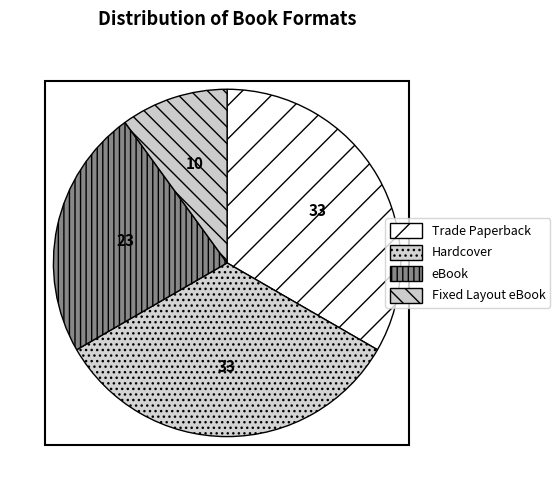

Count the number of slices in the pie.

4